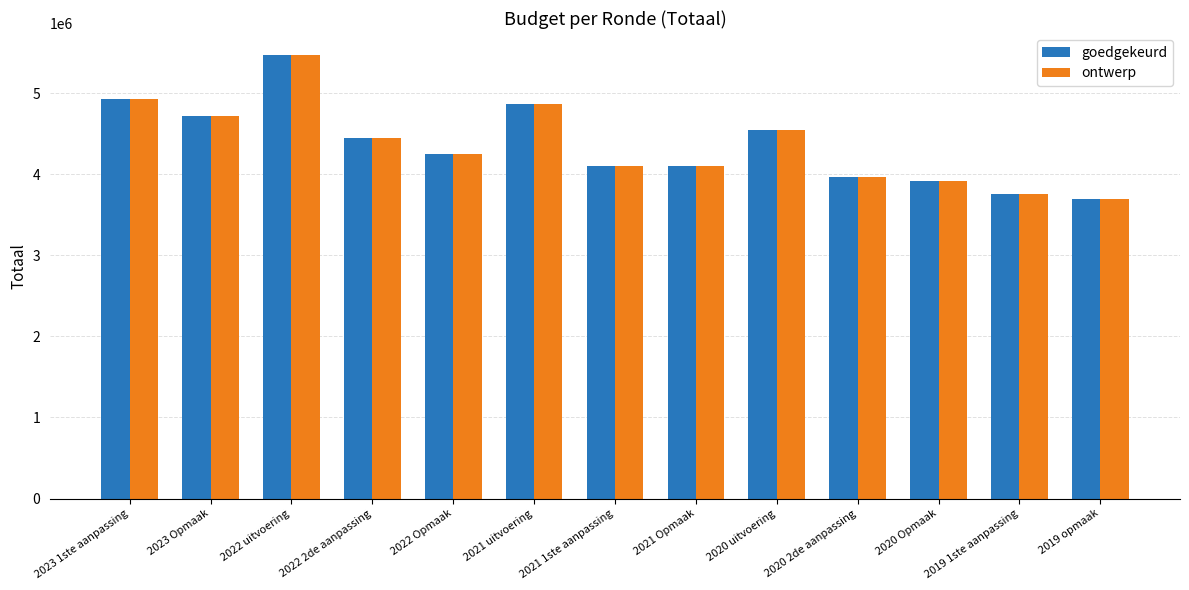

What is the sum of the ontwerp values at 2022 2de aanpassing and 2022 Opmaak?

8700093